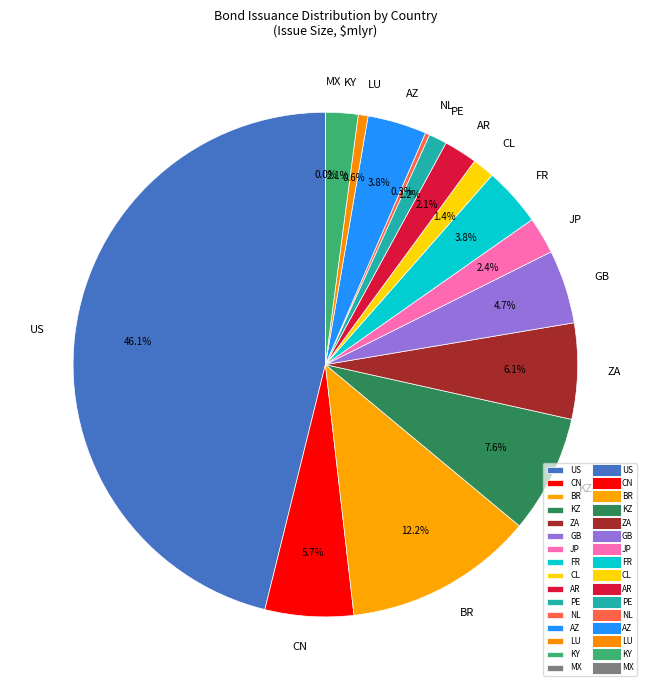

To the nearest percent, what is the difference between the largest and smallest slice percentages?

46%